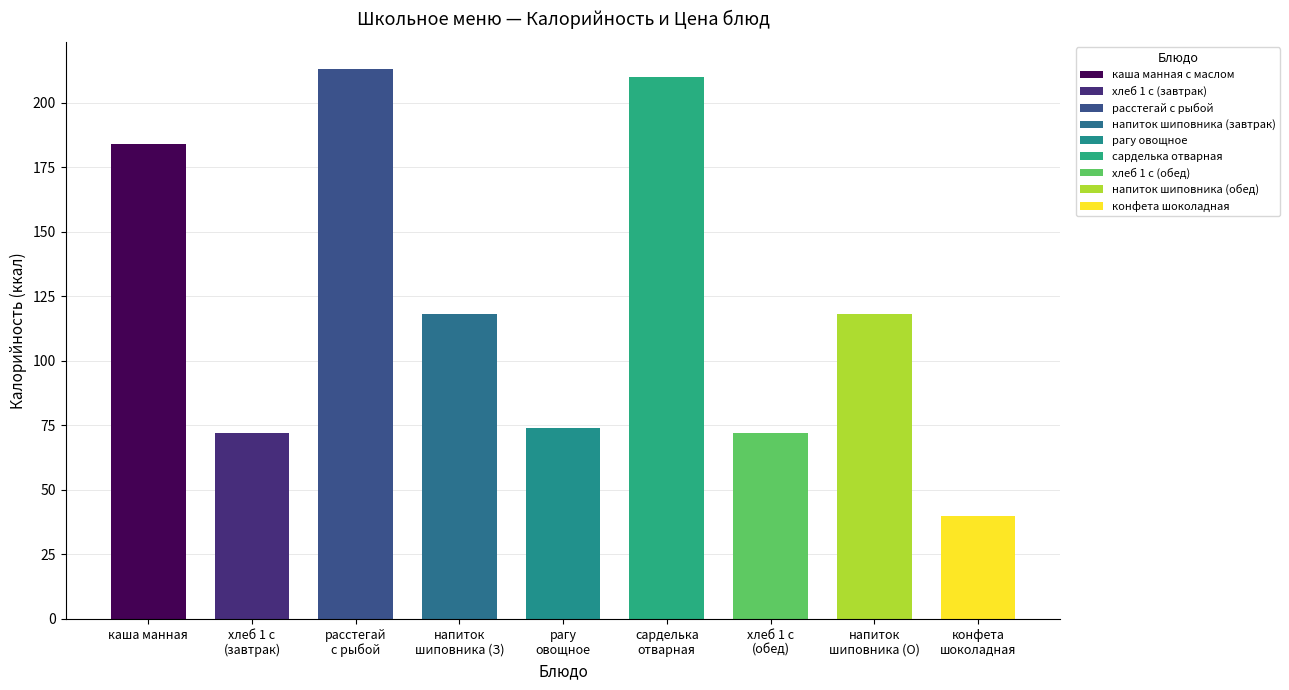

Reading left to right, list all the values displayed in this chart.

184	72	213	118	74	210	72	118	40